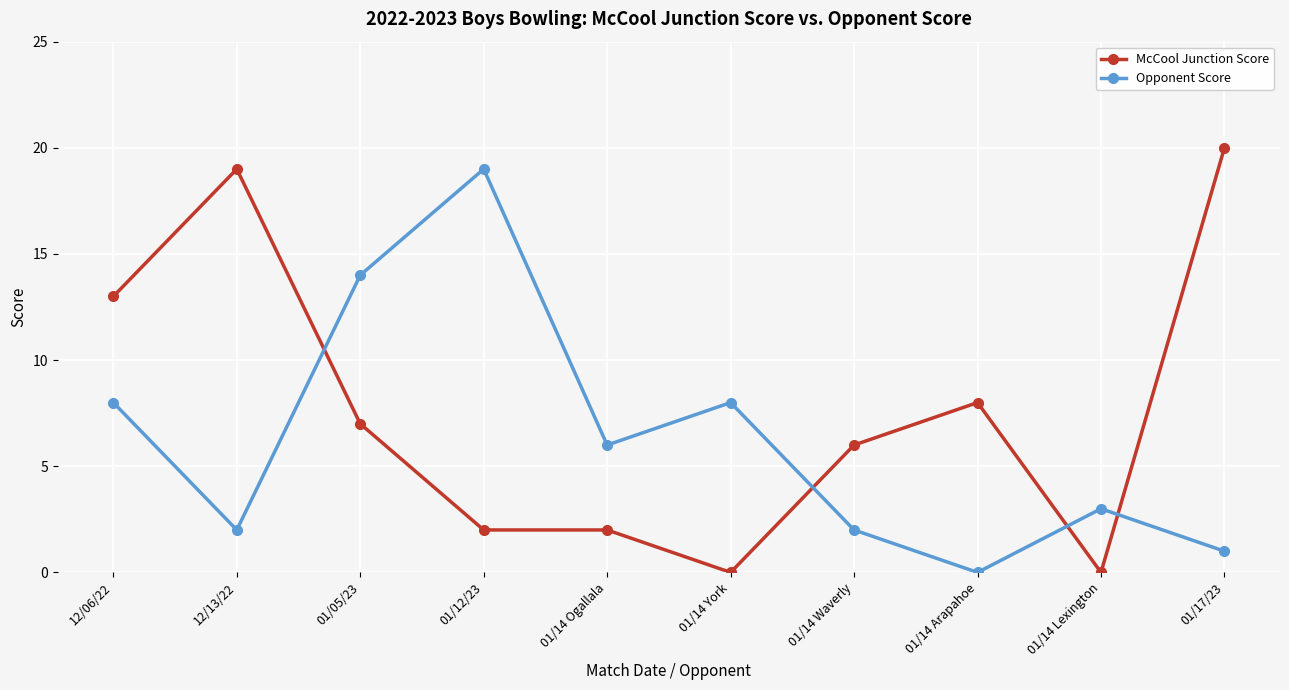

Which series has the widest spread of values?

McCool Junction Score